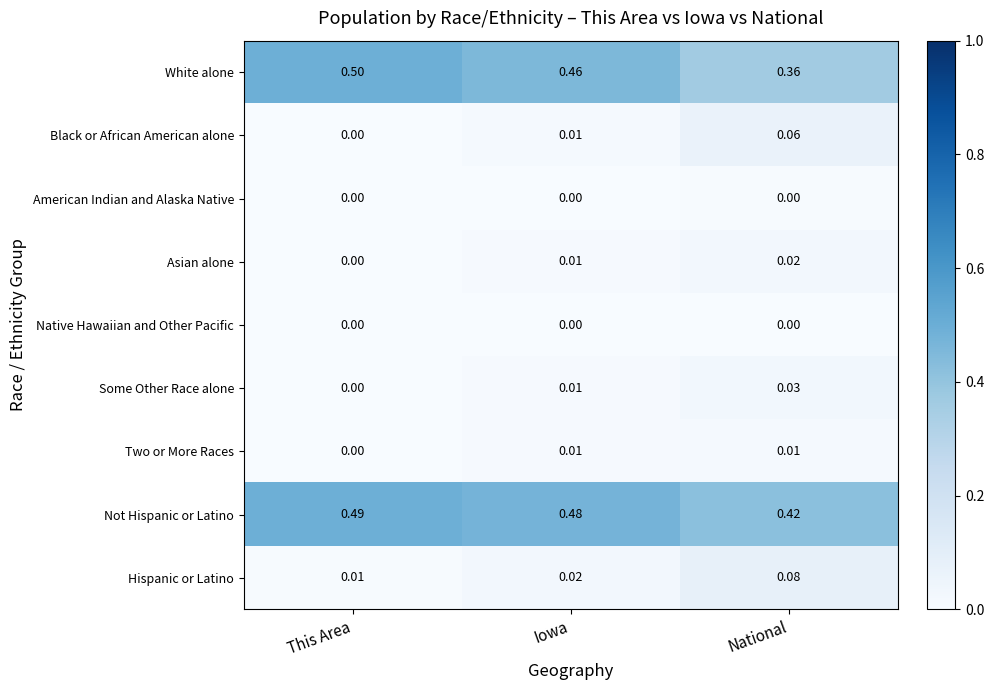

Which series has the largest range (max minus min)?

White alone